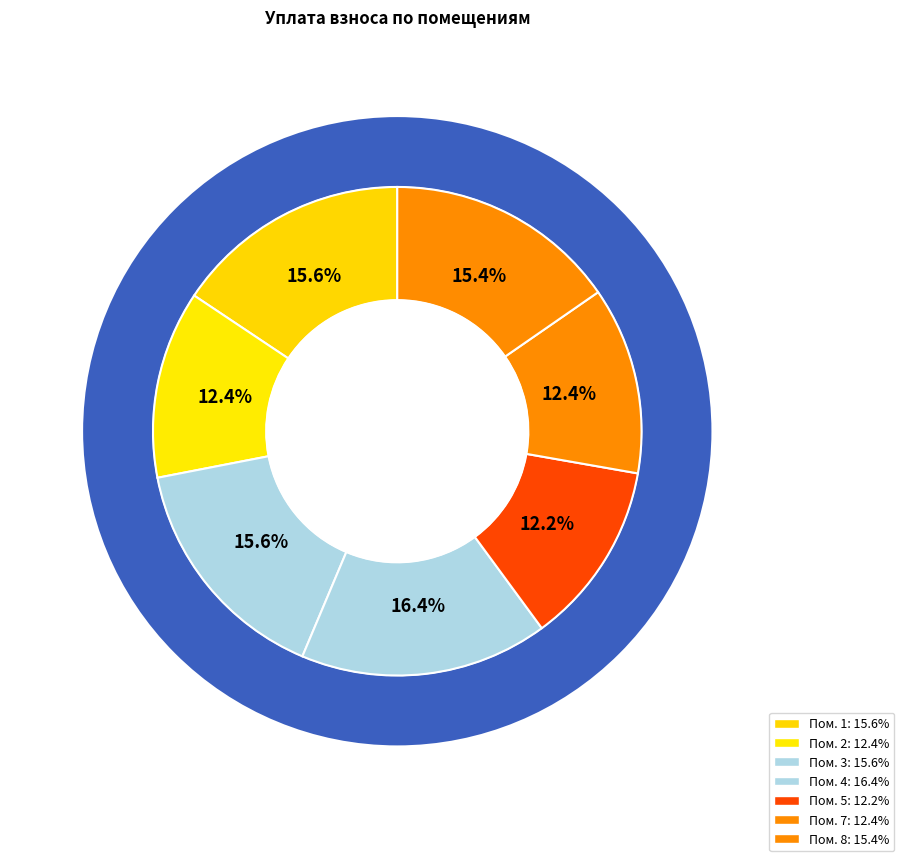

What is the ratio of the value at 1 to the value at 7?

1.3